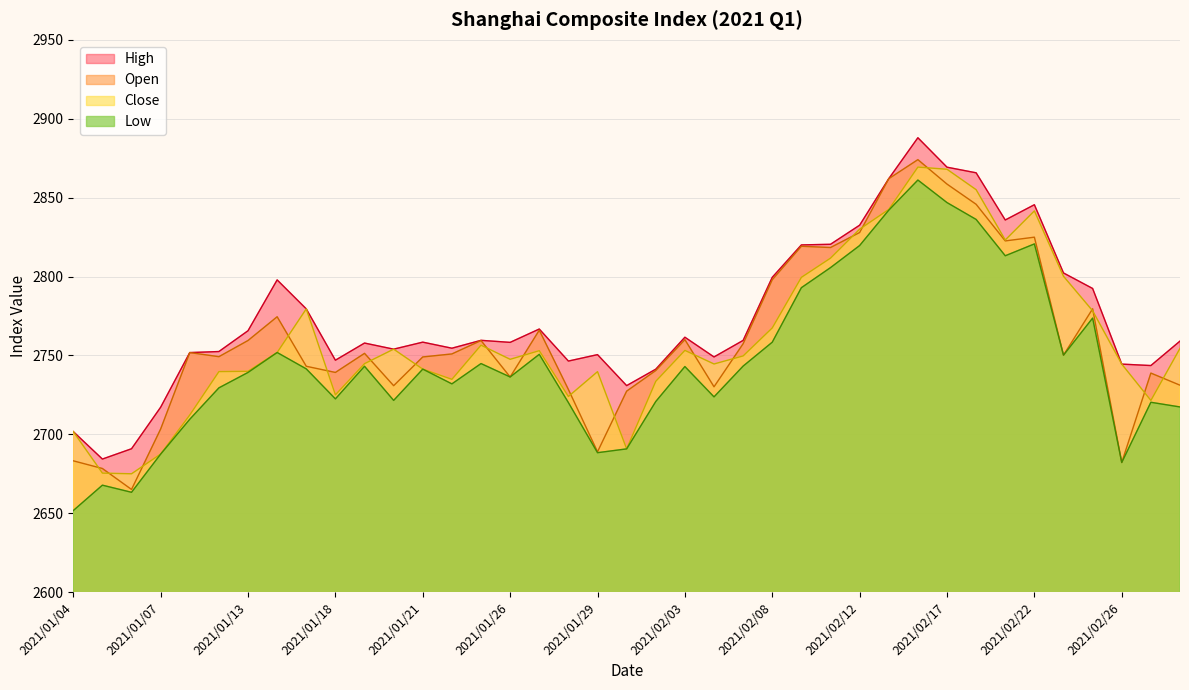

Does the chart have visible grid lines?

Yes